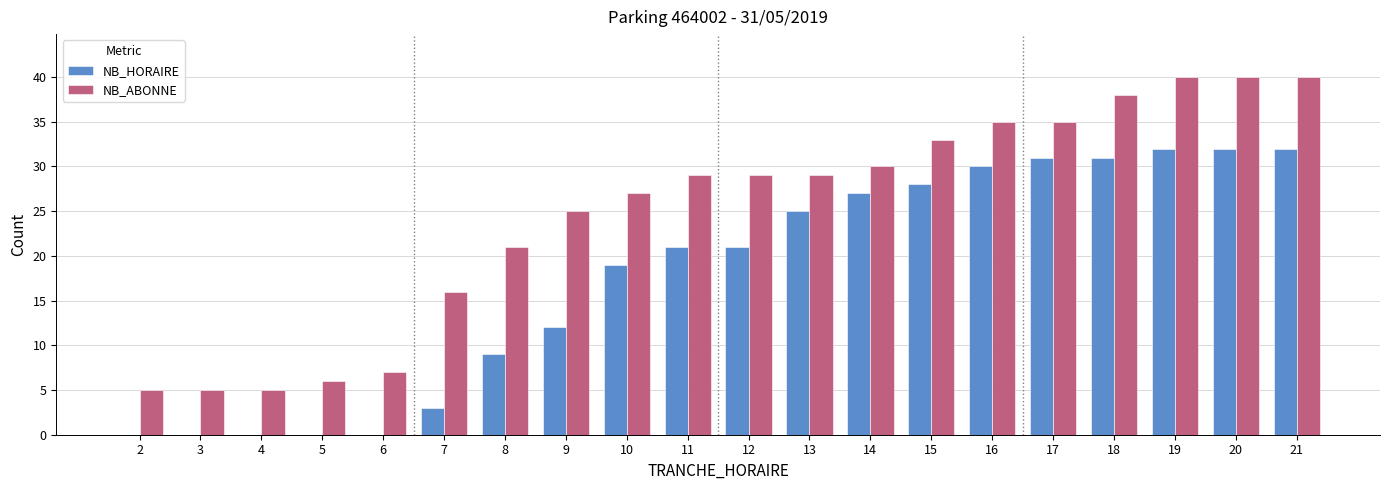

What are all the series names shown in the legend?

NB_HORAIRE, NB_ABONNE